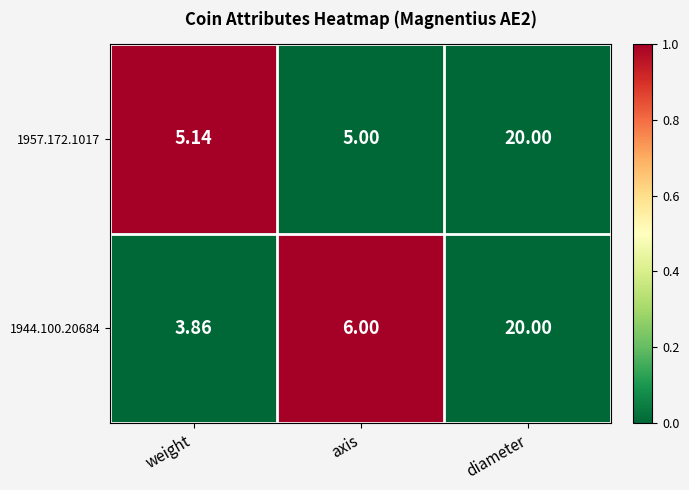

Where is 1957.172.1017 nearest to the value 12?

weight